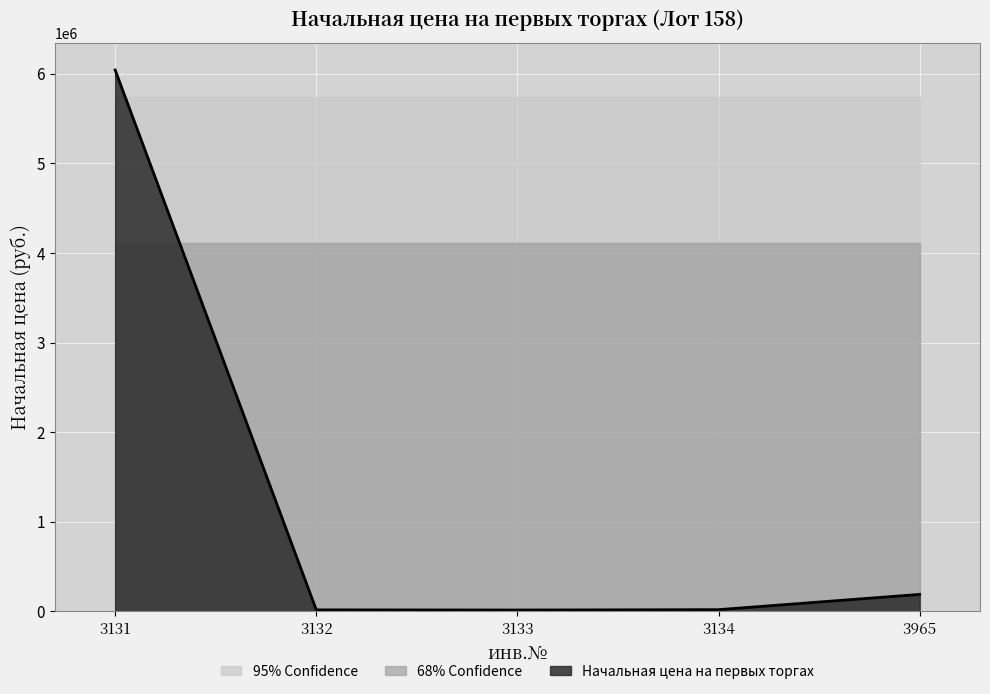

Between 3965 and 3131, which is larger?

3131